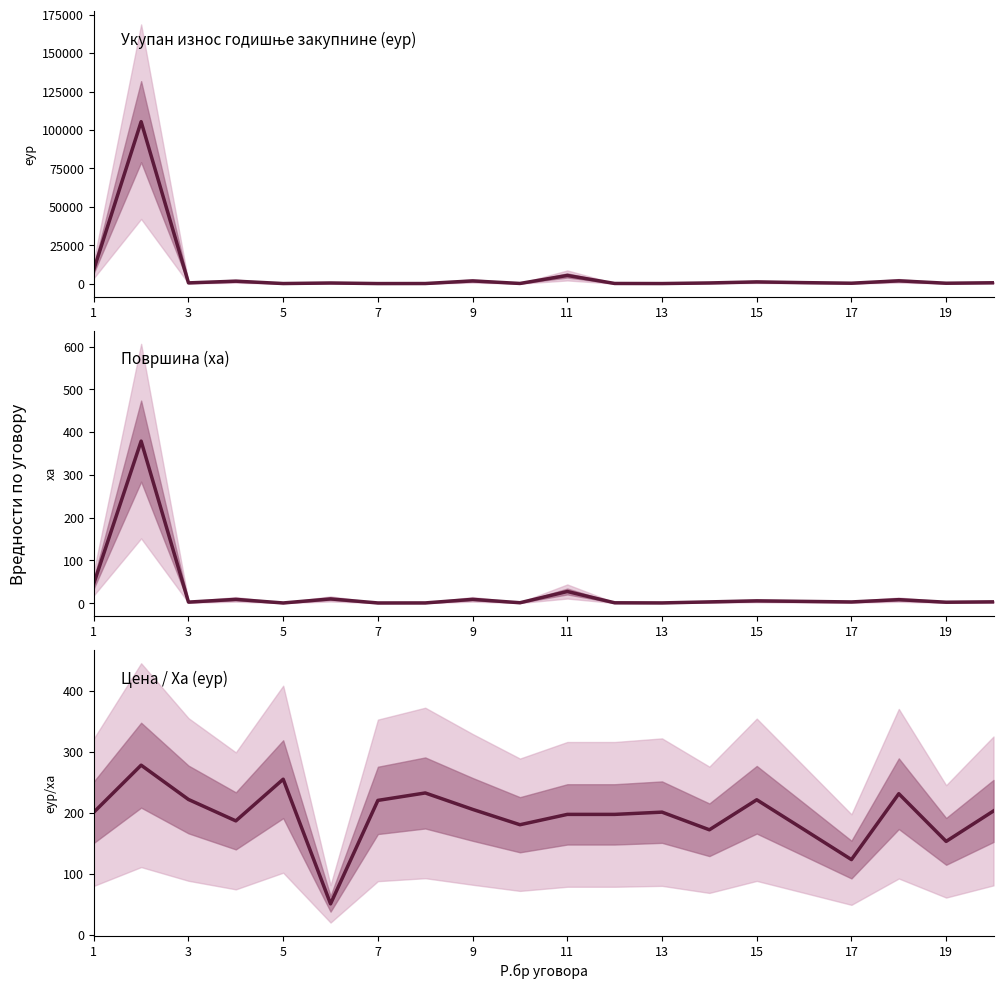

What is the difference between the second highest and second lowest values in the Површина series?

45.3